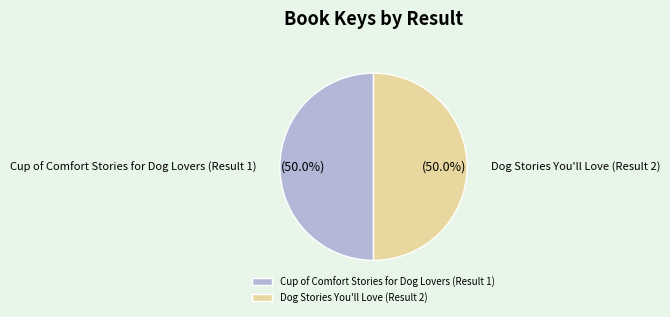

What percentage is the Dog Stories You'll Love (Result 2) slice, to the nearest percent?

50%